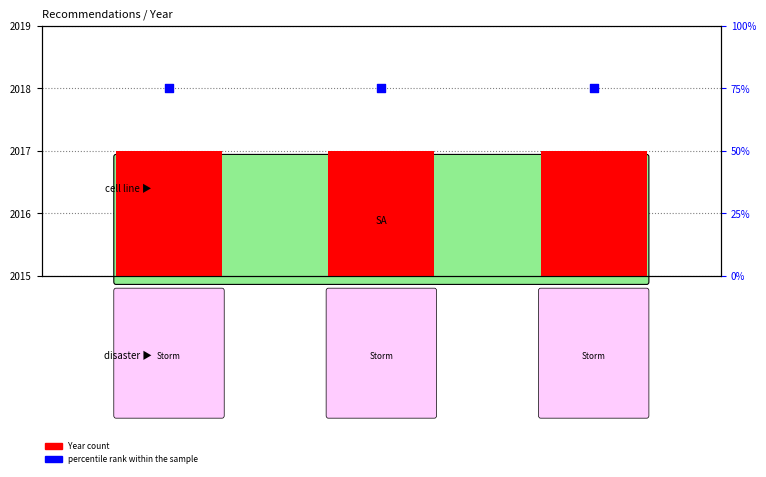

Which series has the widest spread of Y values?

Year